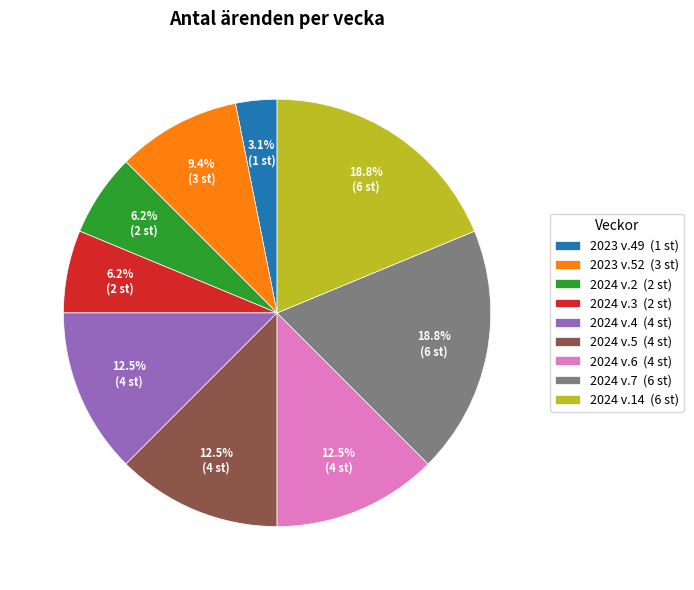

Is the sum of 2024 v.7 and 2024 v.3 greater than half?

No